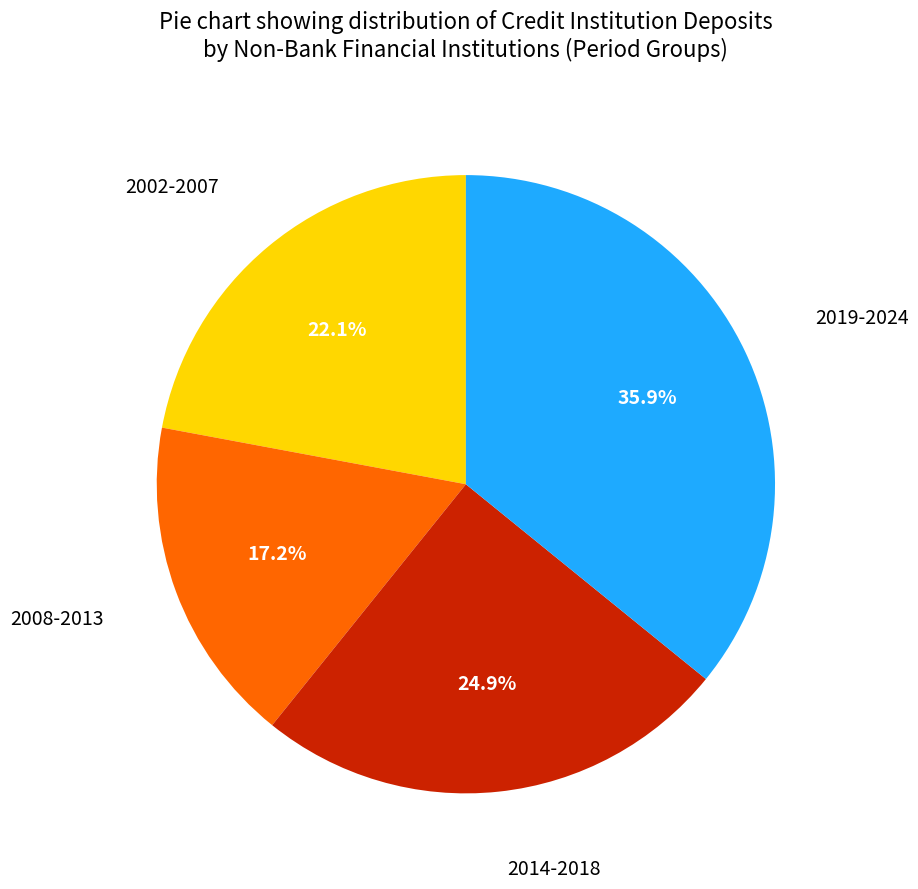

Is there any slice that represents more than half of the pie?

No